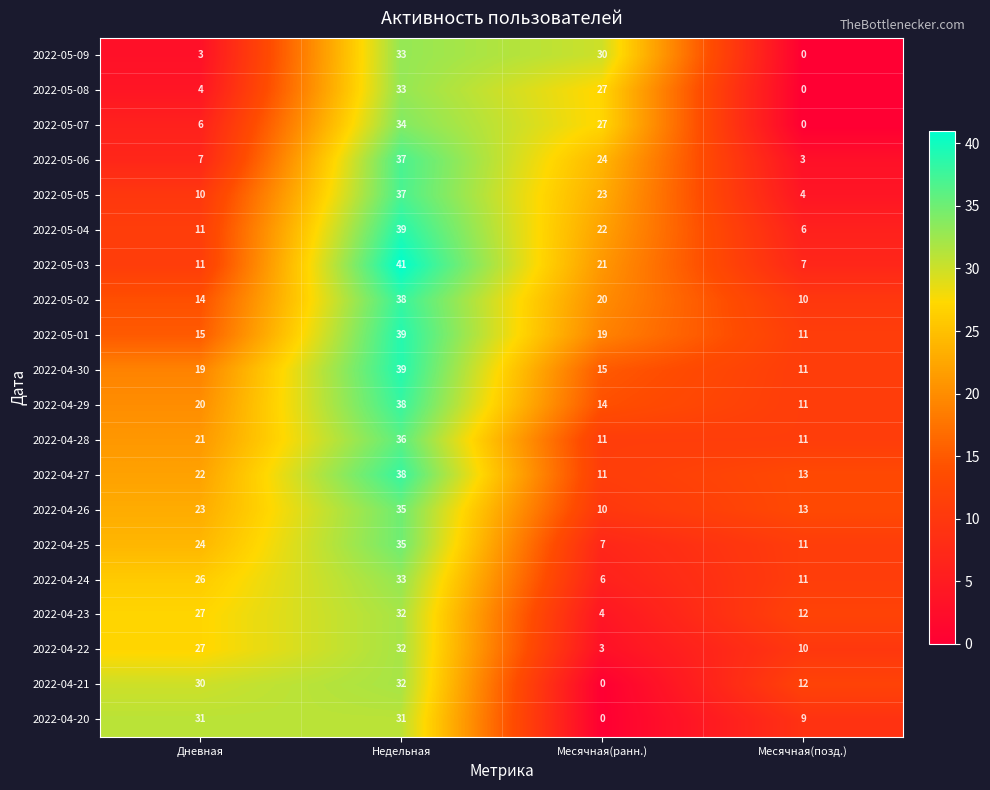

At how many categories does at least one series exceed 29?

3